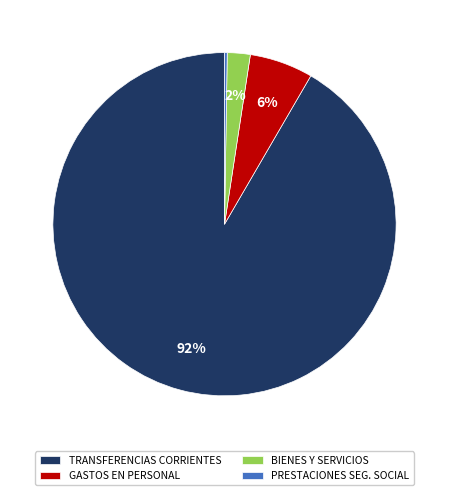

To the nearest percent, what portion does GASTOS EN PERSONAL represent?

6%